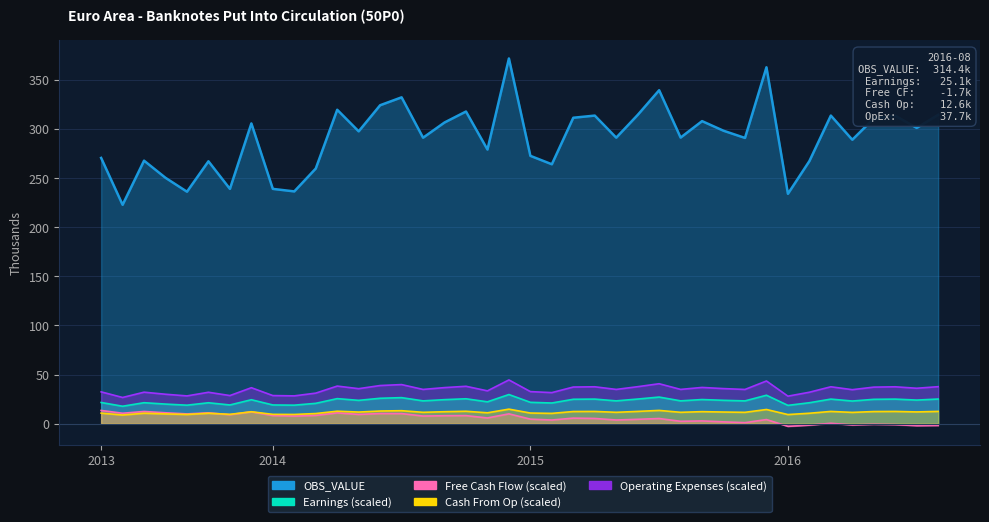

At which label is the value closest to 23?

2016-04